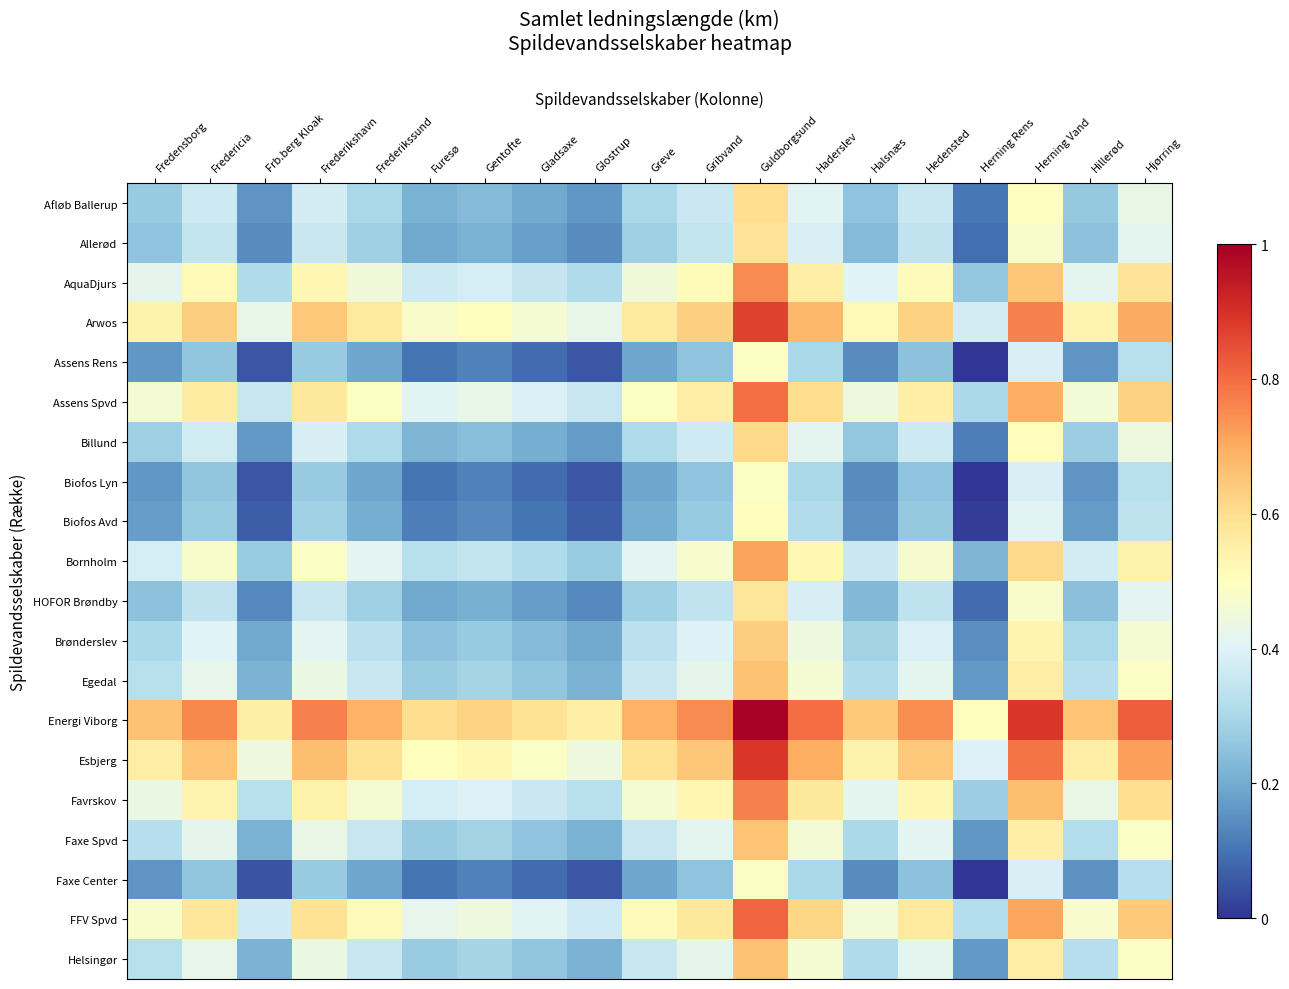

Between Glostrup and Frb.berg Kloak, which is larger?

Glostrup